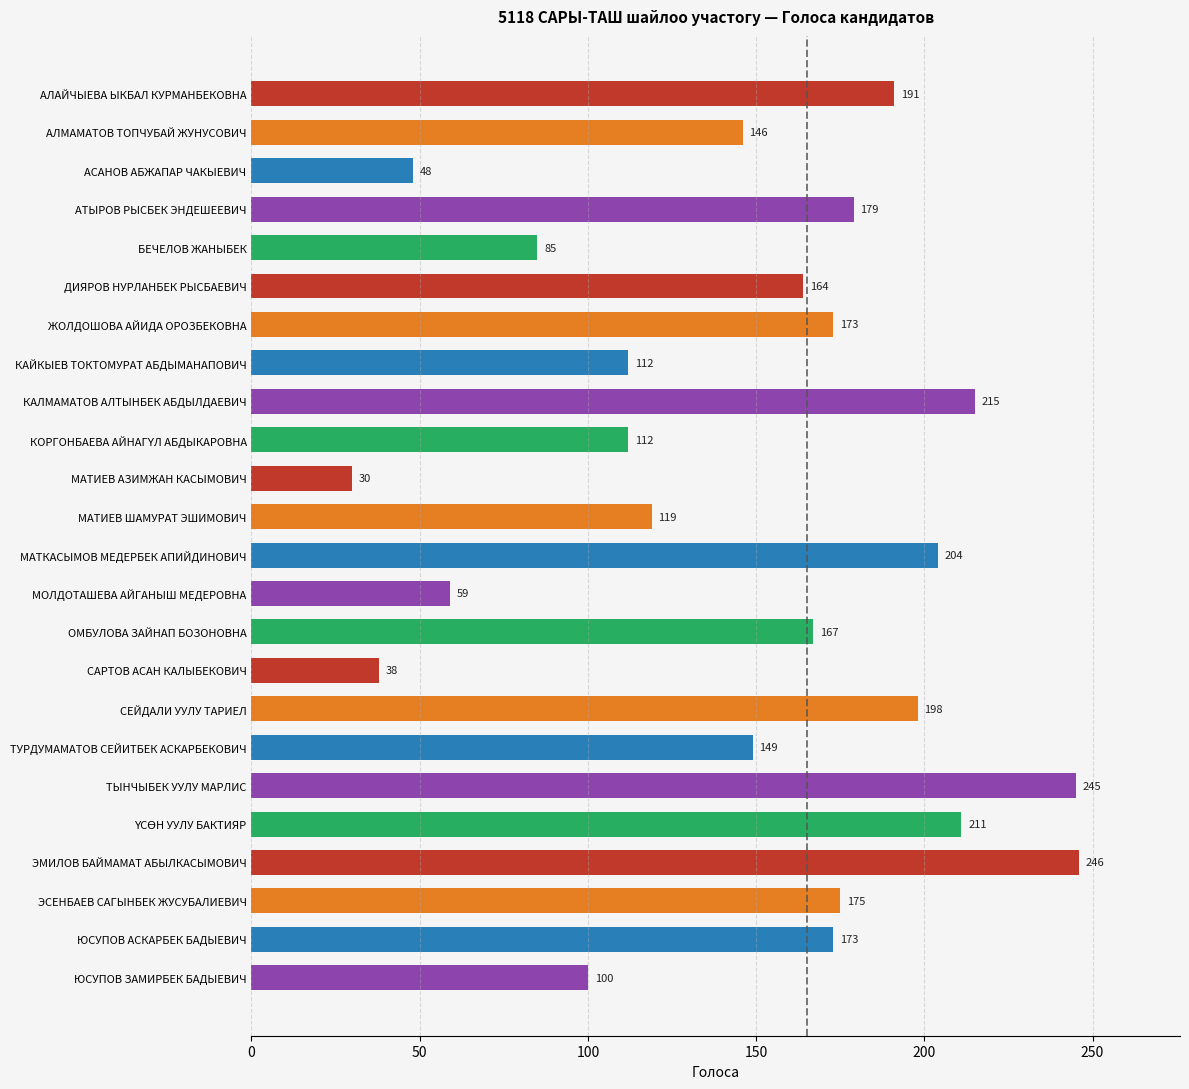

Reading top to bottom, transcribe all the data shown in this chart.

191	146	48	179	85	164	173	112	215	112	30	119	204	59	167	38	198	149	245	211	246	175	173	100